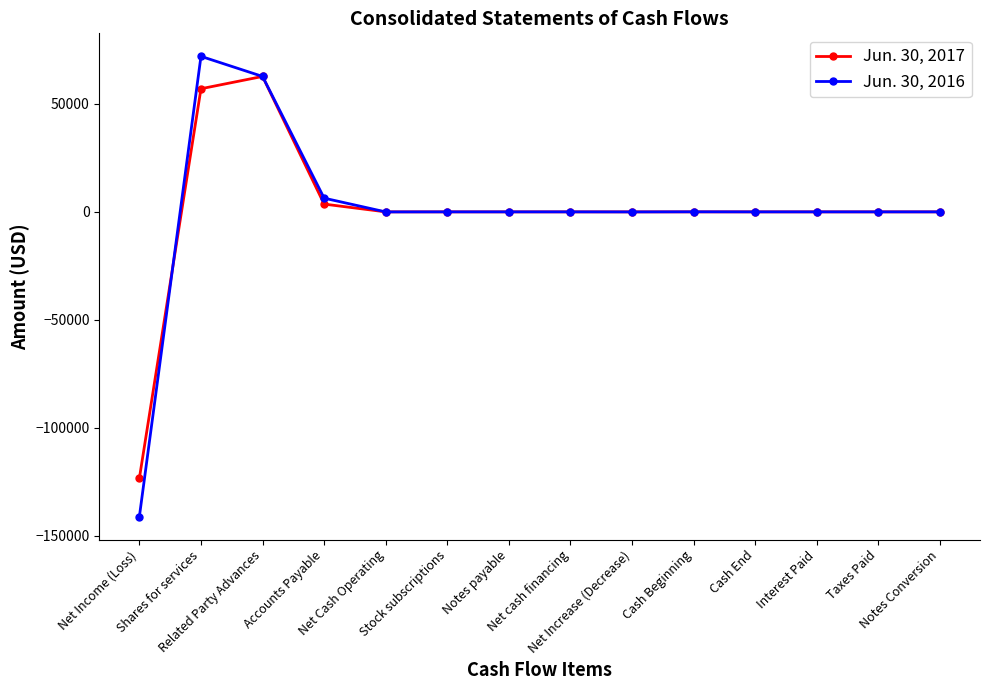

What is the maximum value for Jun. 30, 2016?

72000